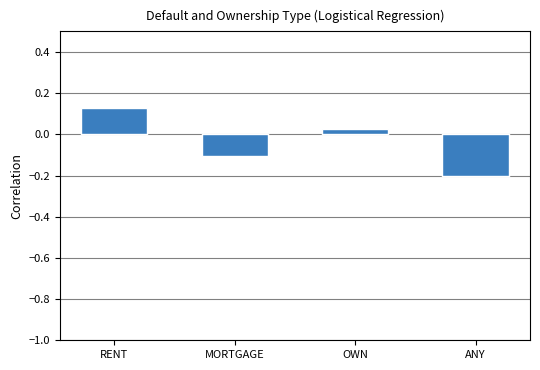

Reading left to right, transcribe all the data shown in this chart.

0.1	-0.1	0.0	-0.2